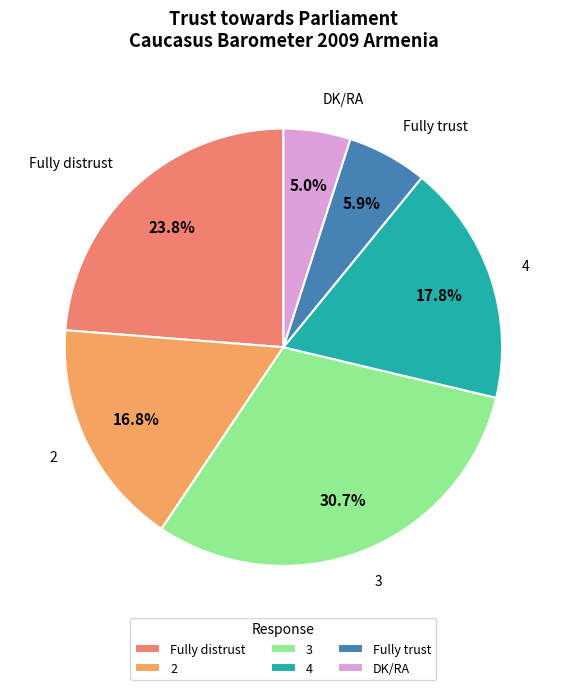

Which slice is the largest?

3